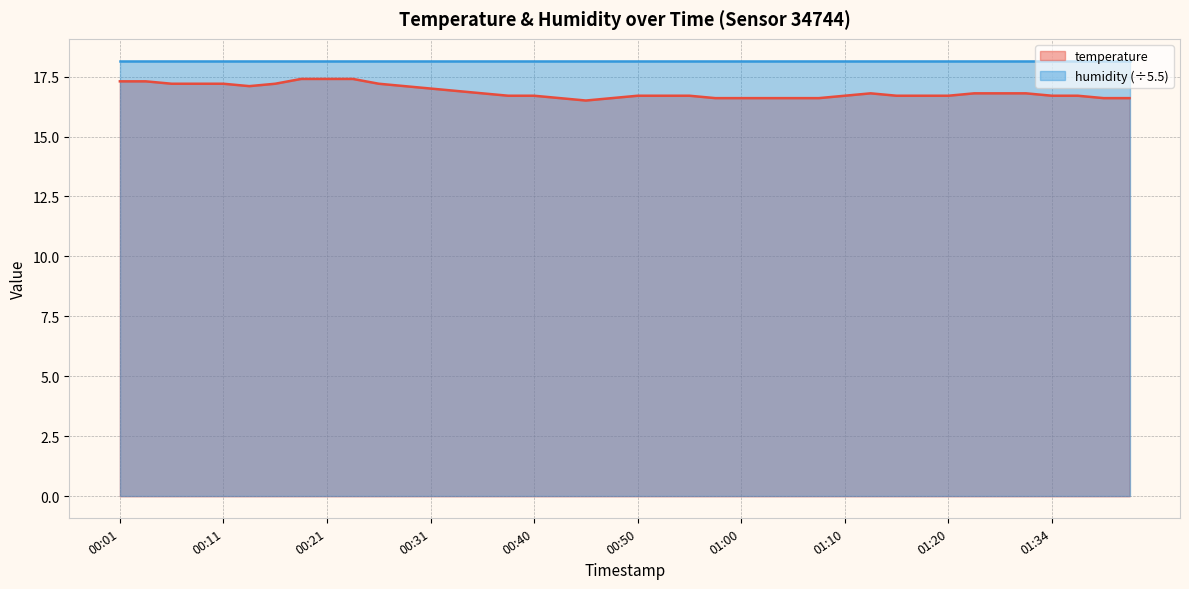

What is the minimum value shown in the chart?

16.5